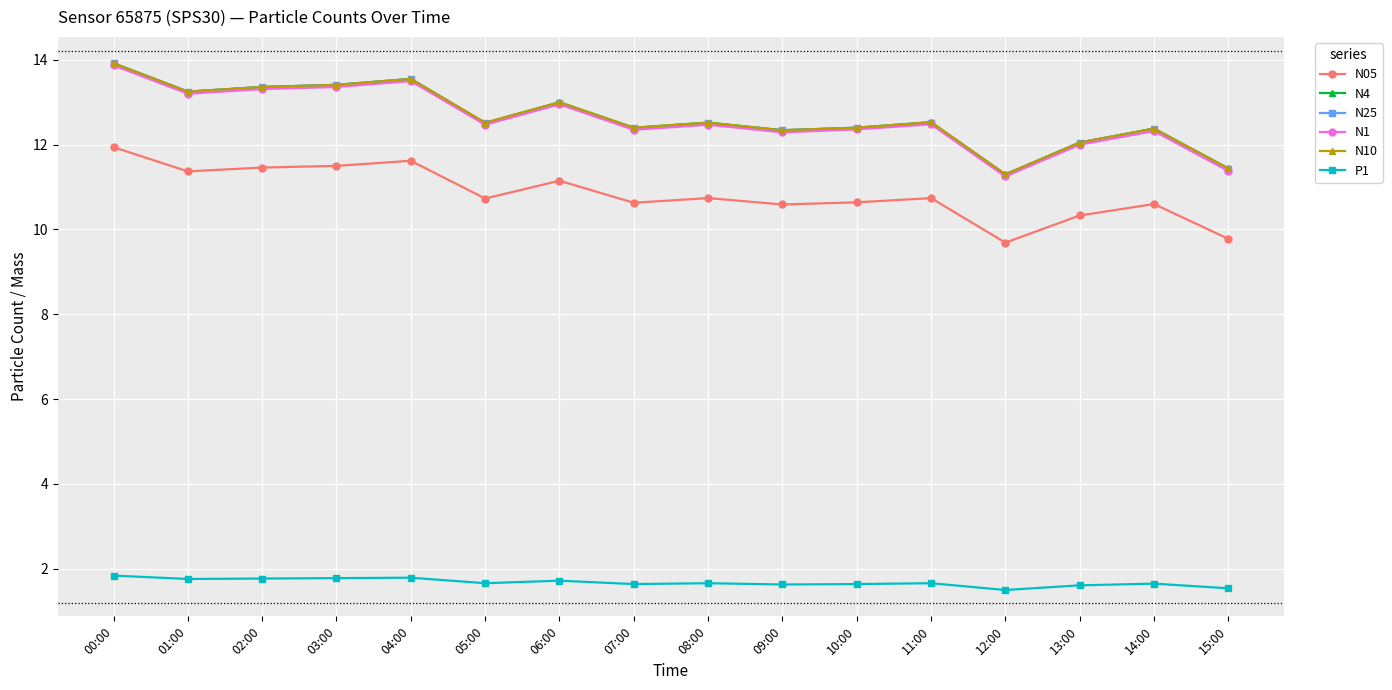

What is the lowest value of the N10 series?

11.3